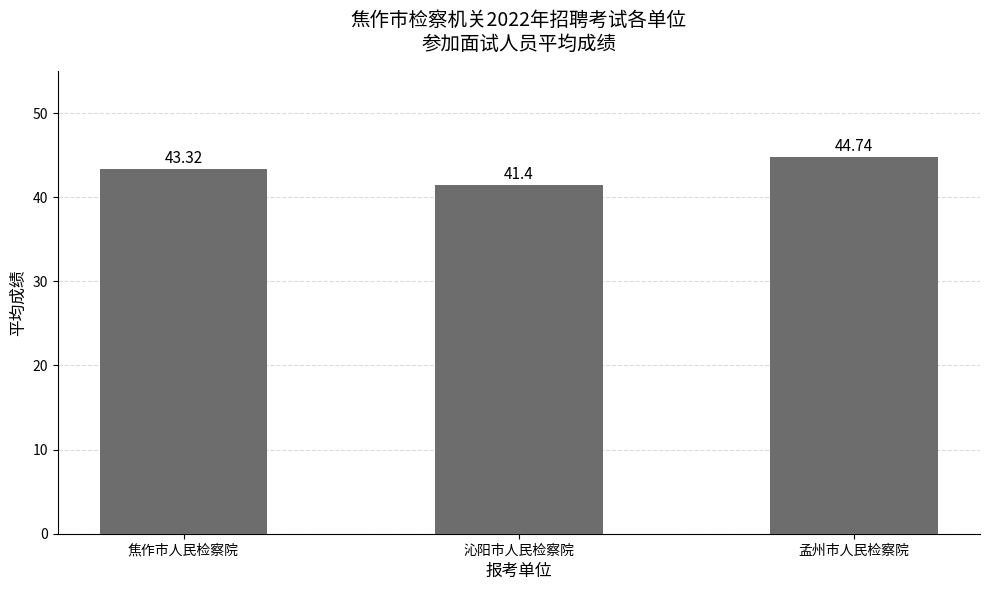

What is the difference between the maximum and minimum values?

3.3